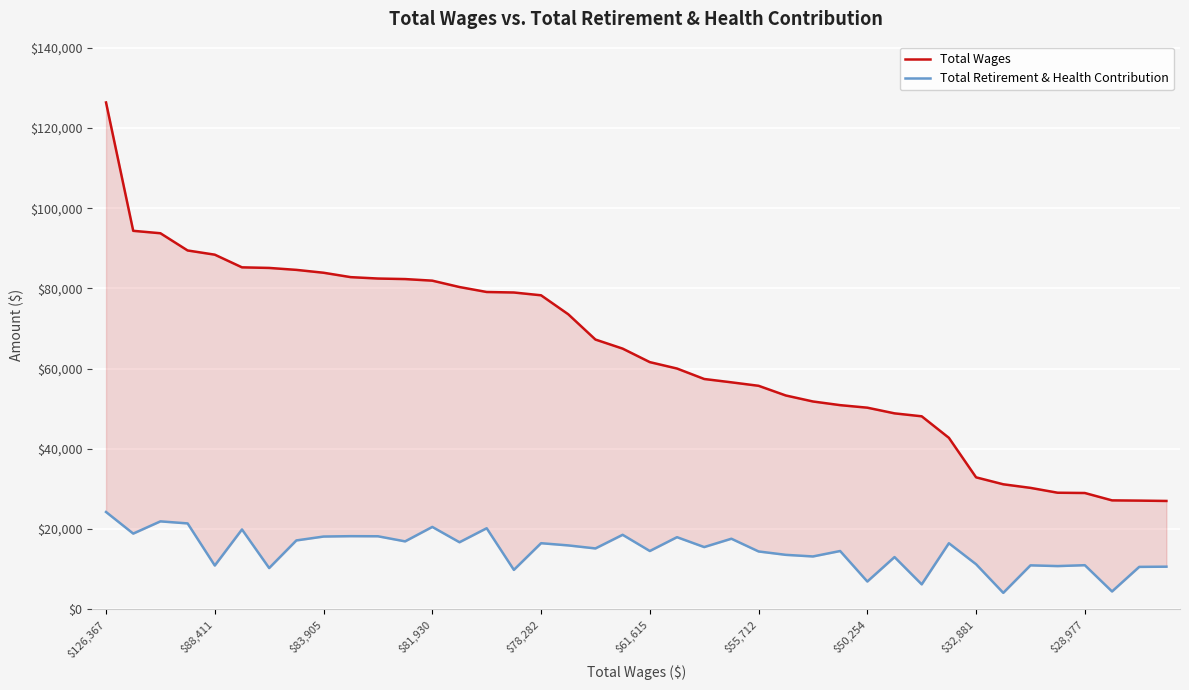

Rank the categories by Total Wages value from highest to lowest.

$126,367, $88,411, $83,905, $81,930, $78,282, $61,615, $55,712, $50,254, $32,881, $28,977, 10, 11, 12, 13, 14, 15, 16, 17, 18, 19, 20, 21, 22, 23, 24, 25, 26, 27, 28, 29, 30, 31, 32, 33, 34, 35, 36, 37, 38, 39